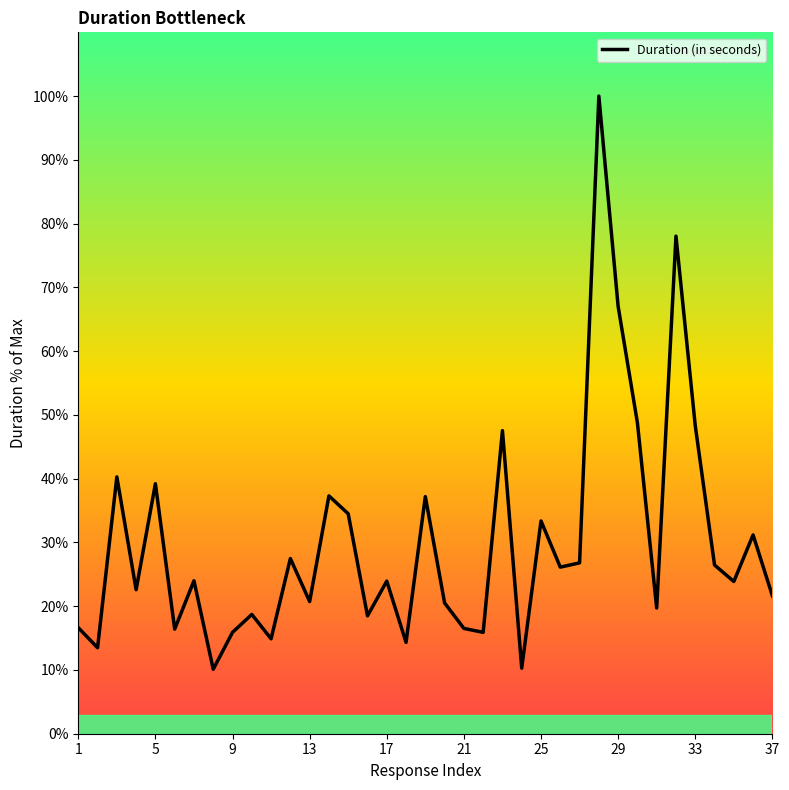

How many lines are shown in the chart?

1